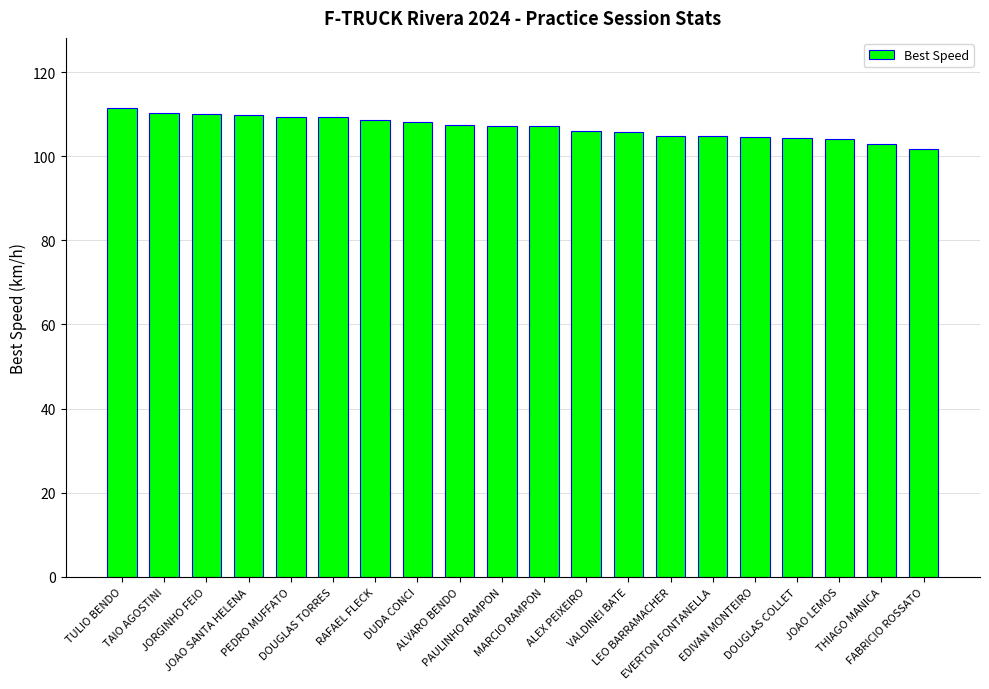

At which category does the chart reach its peak across all series?

TULIO BENDO